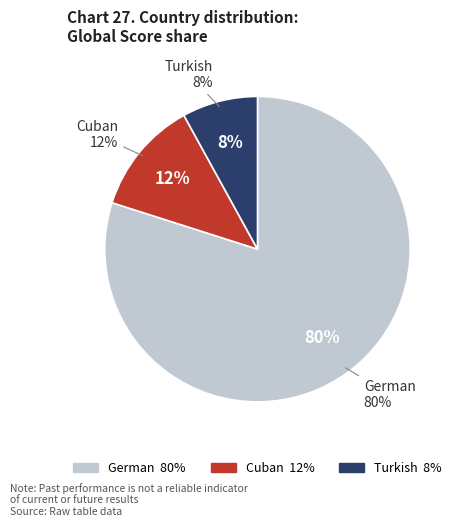

True or false: 24 accounts for 0% of the total.

True